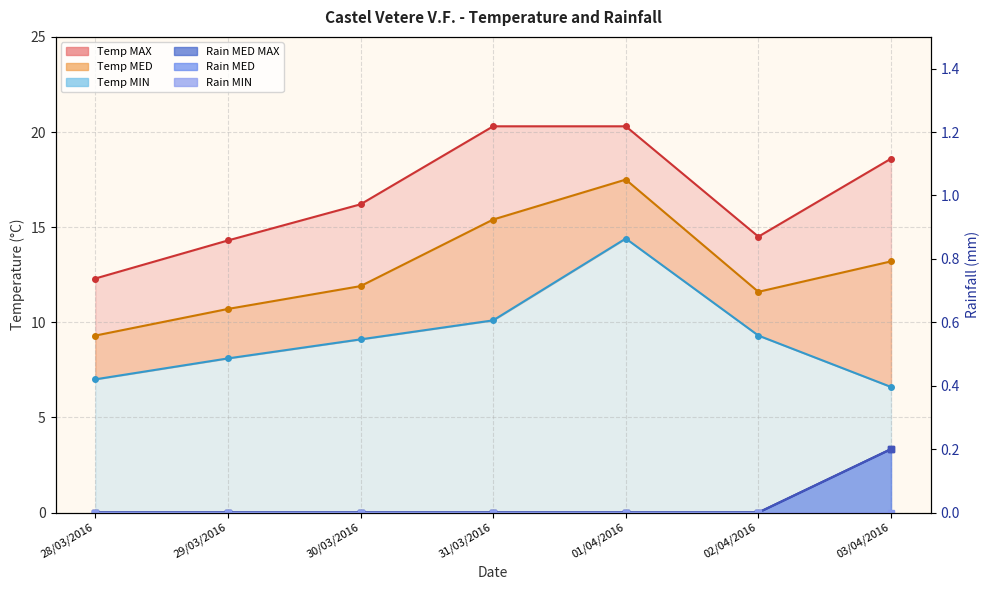

Which series has the widest spread of values?

Temp MED